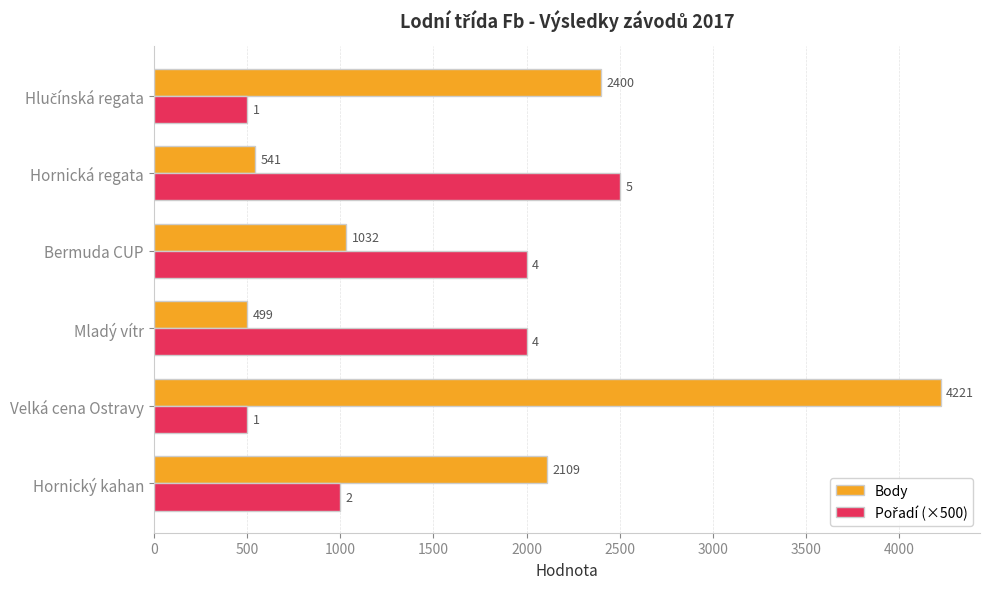

What is the sum of all Body values?

10802